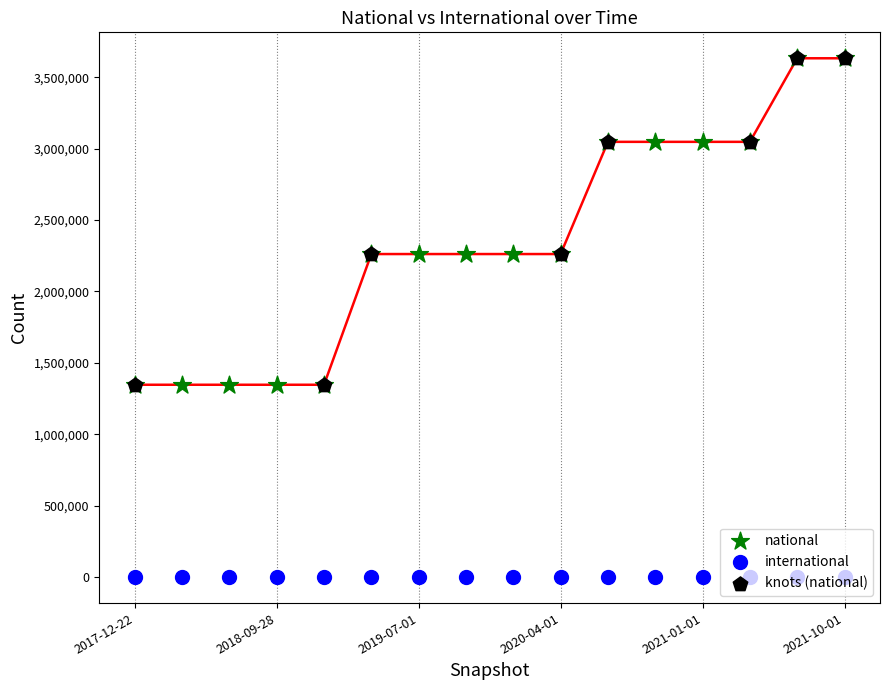

What is the change in value from 2018-04-09 to 2020-07-01?

+1700453